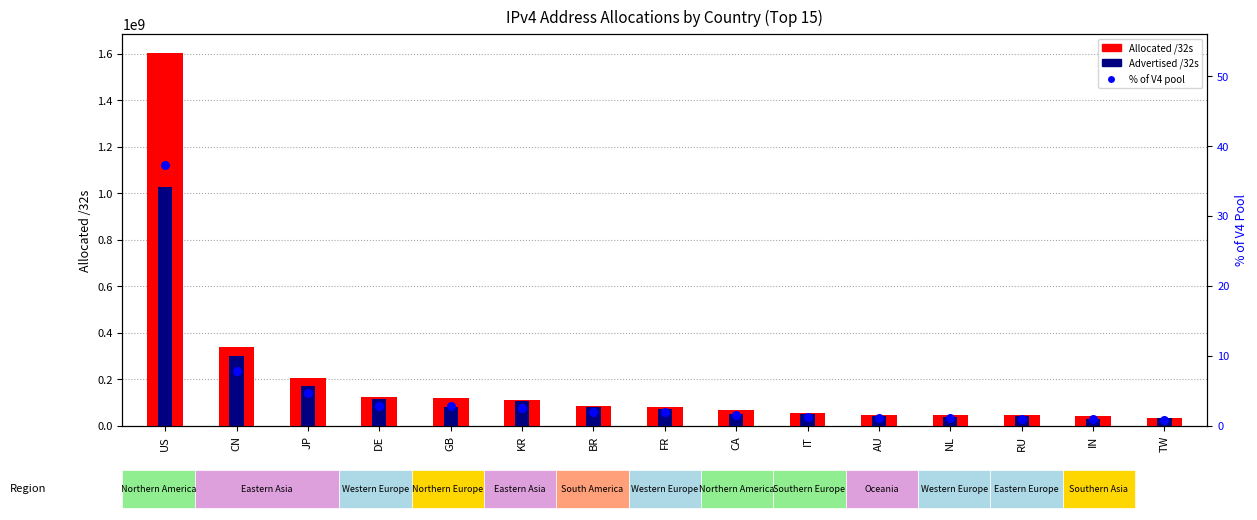

At which category is the sum across all series the highest?

US